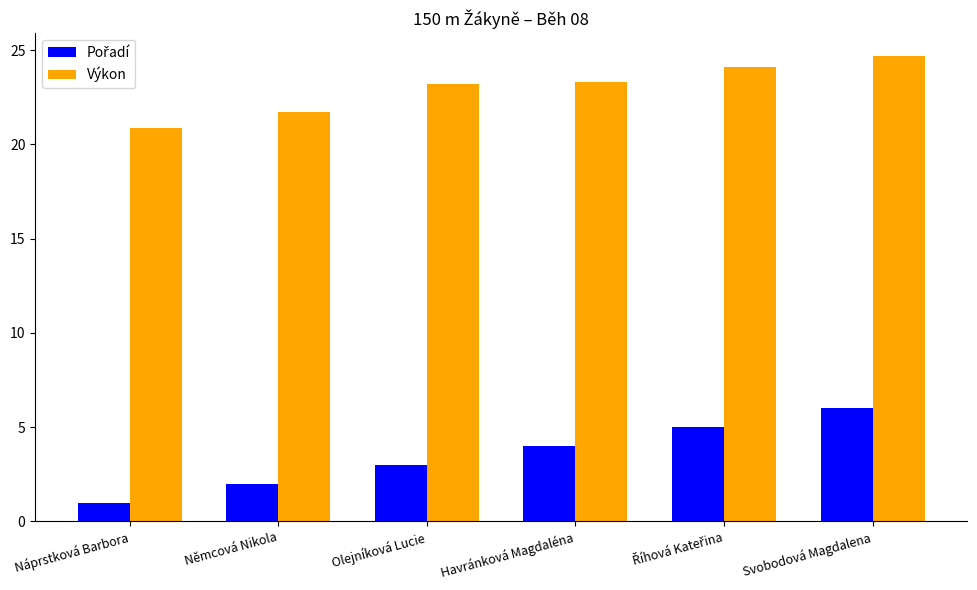

At which label is Výkon closest to 22?

Němcová Nikola